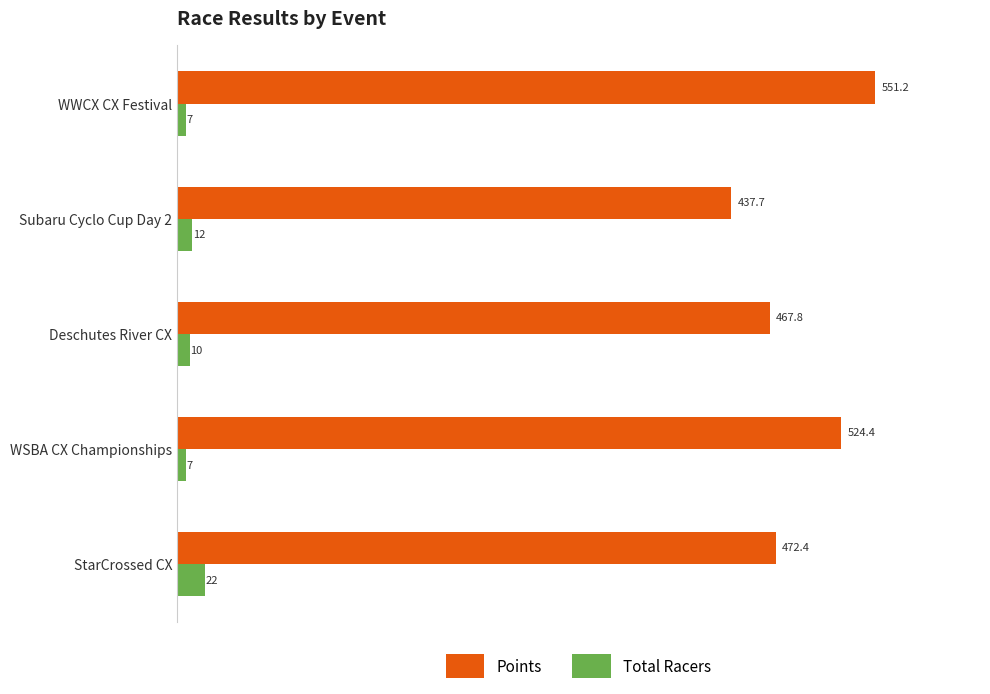

How many distinct data groups are displayed?

2